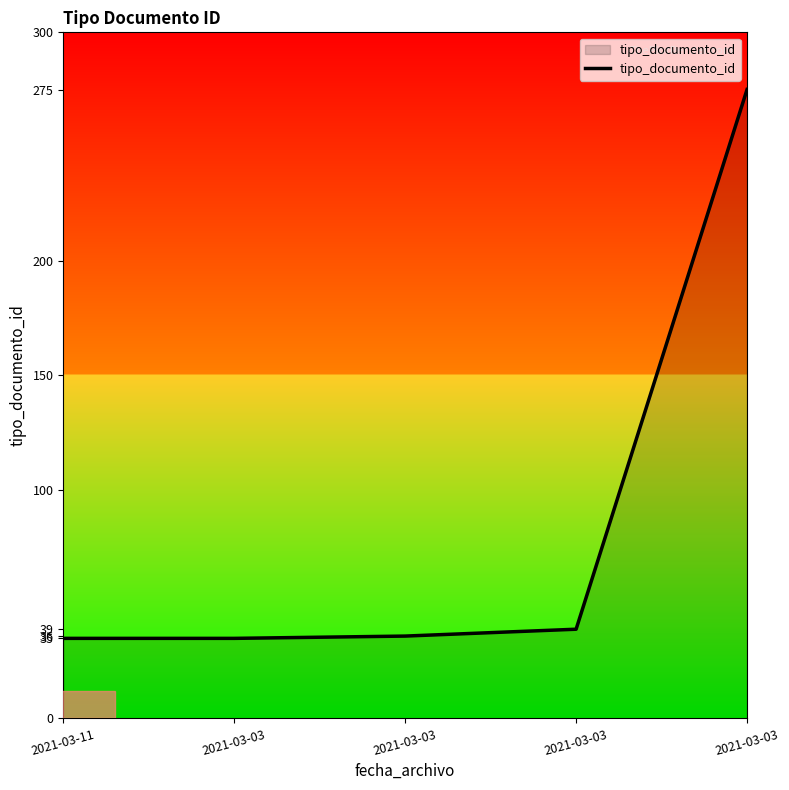

Where is the data nearest to the value 155?

2021-03-03